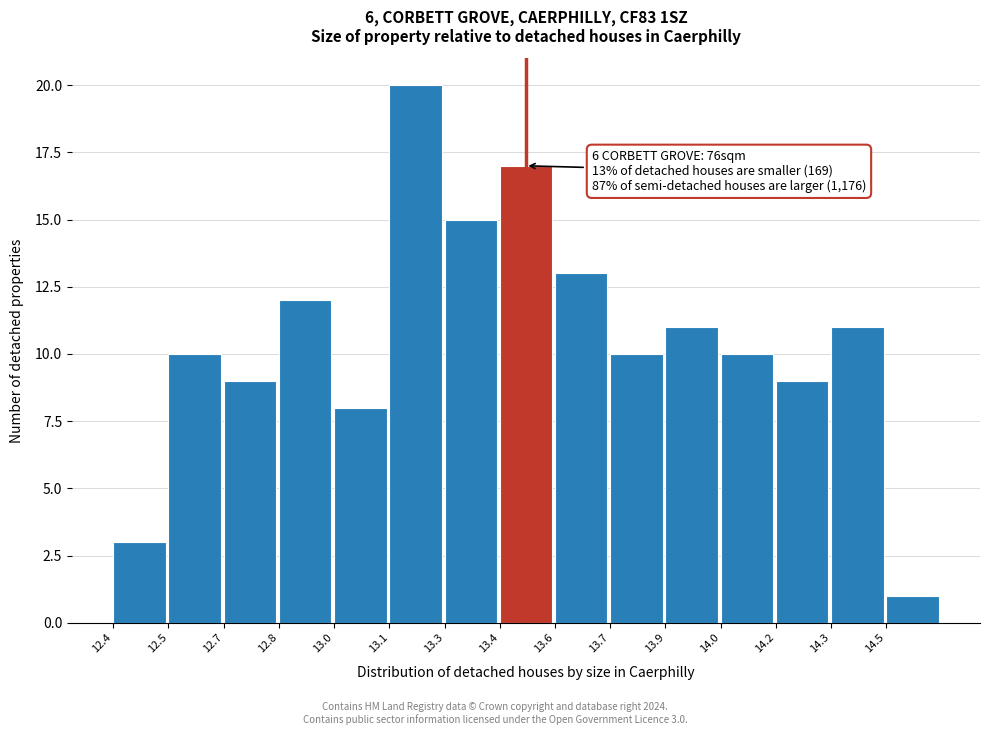

Reading left to right, what are all the values shown in this chart?

3	10	9	12	8	20	15	17	13	10	11	10	9	11	1